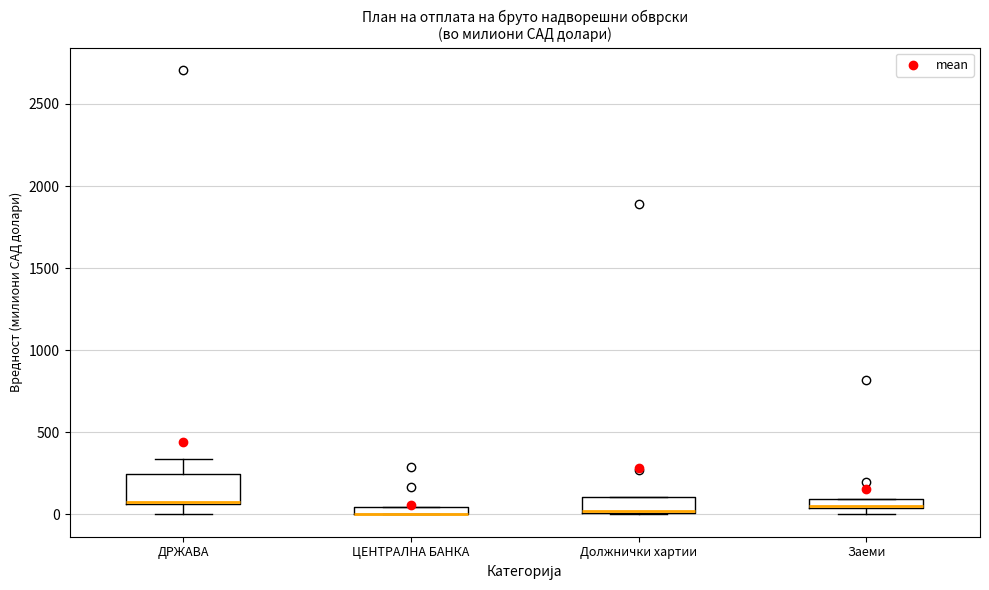

Where is the lower edge of the box for ЦЕНТРАЛНА БАНКА on the y-axis? The values are not printed on the chart, so give them approximately, as read against the axis.

0